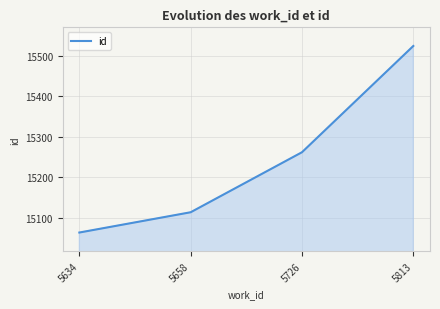

Count the values in the range 15114 to 15524.

3